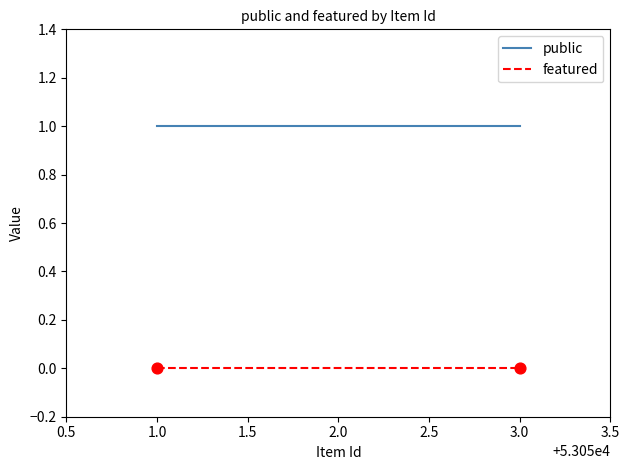

What are all the series names shown in the legend?

public, featured